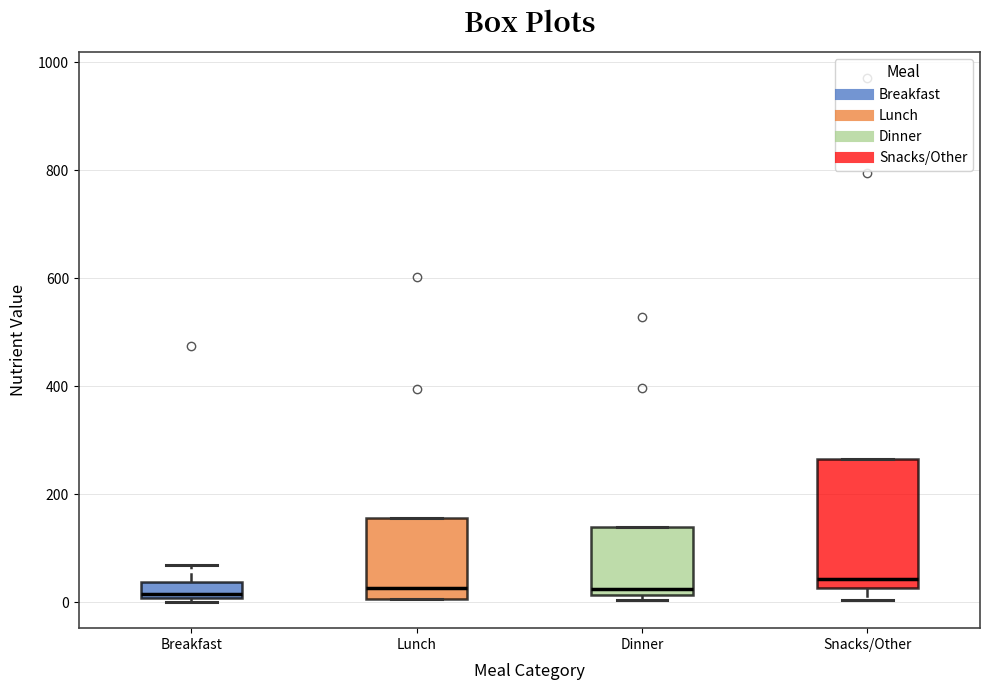

Which box is the tallest, from its lower edge to its upper edge?

Snacks/Other